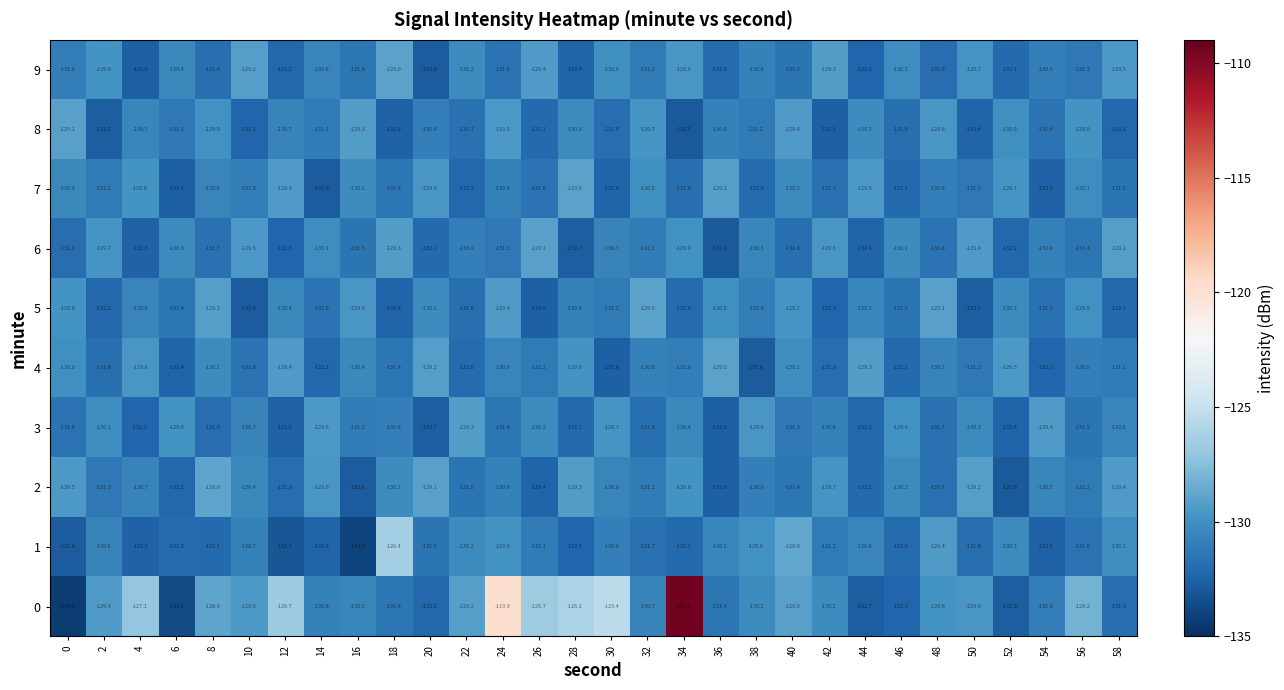

At 20, list the series in order from largest to smallest.

2, 4, 7, 5, 8, 1, 6, 0, 3, 9